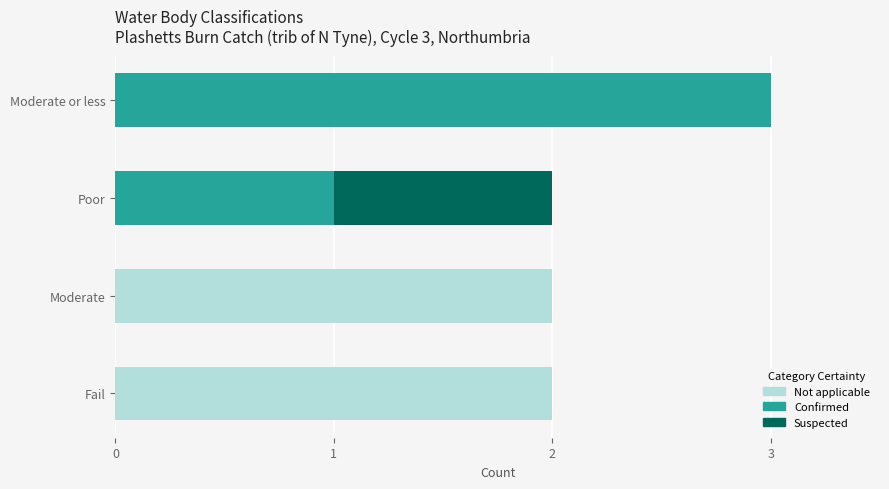

True or false: Not applicable has a value of -1 at Moderate or less.

False